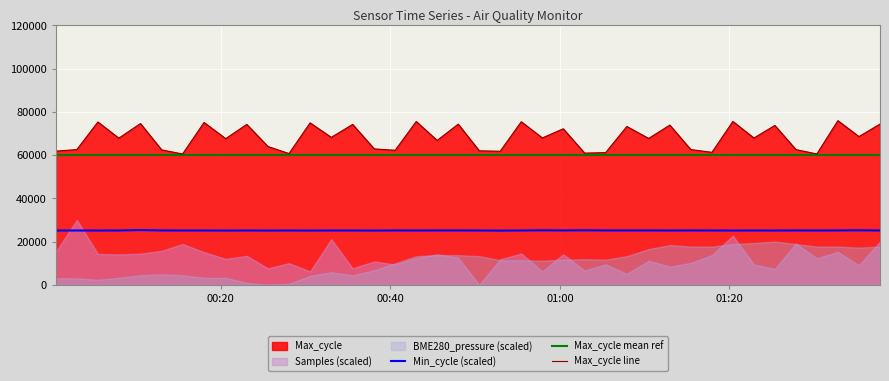

True or false: Min_cycle (scaled) and Max_cycle line cross at least once.

False